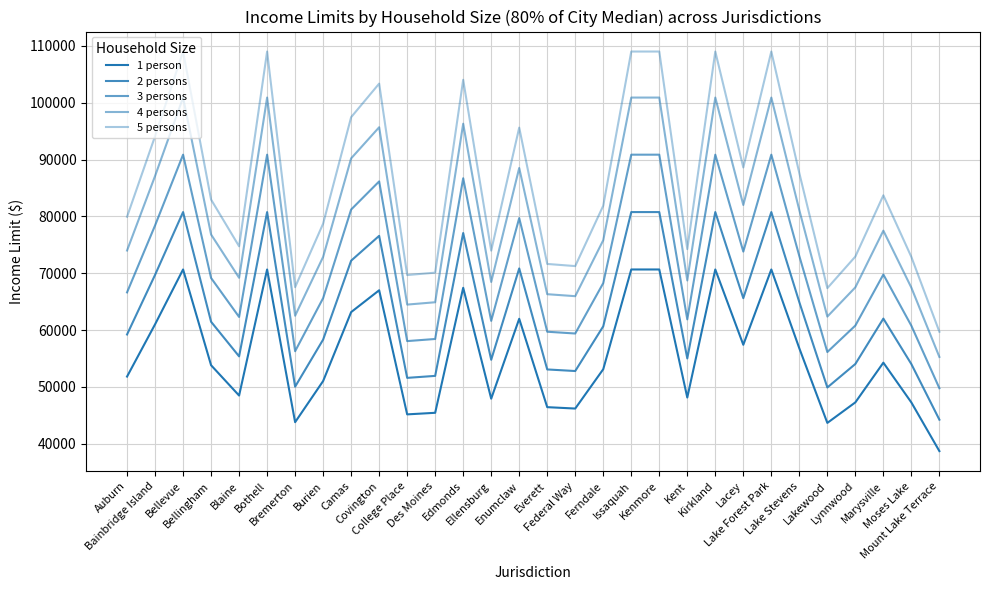

Is the value of 3 persons at Marysville greater than the value of 1 person at Bellingham?

Yes